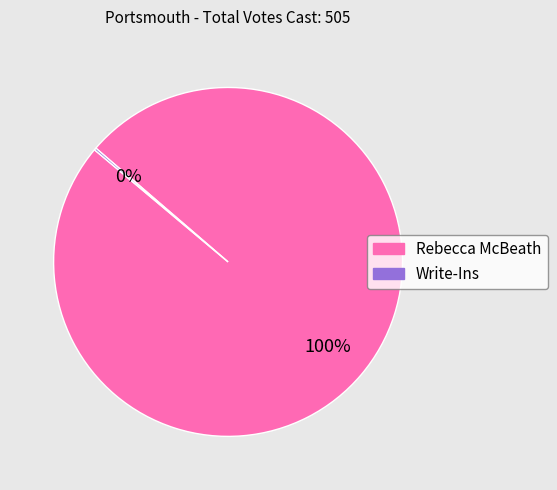

The Rebecca McBeath slice represents 100% of the pie. True or false?

True